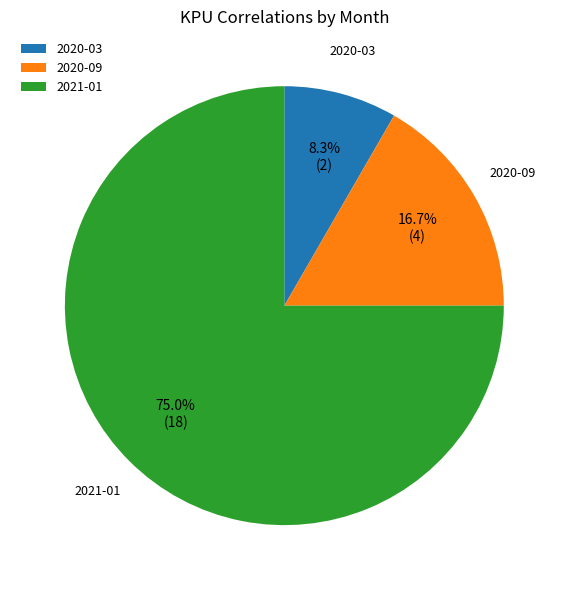

What portion of the pie excludes 2020-09?

83.3%